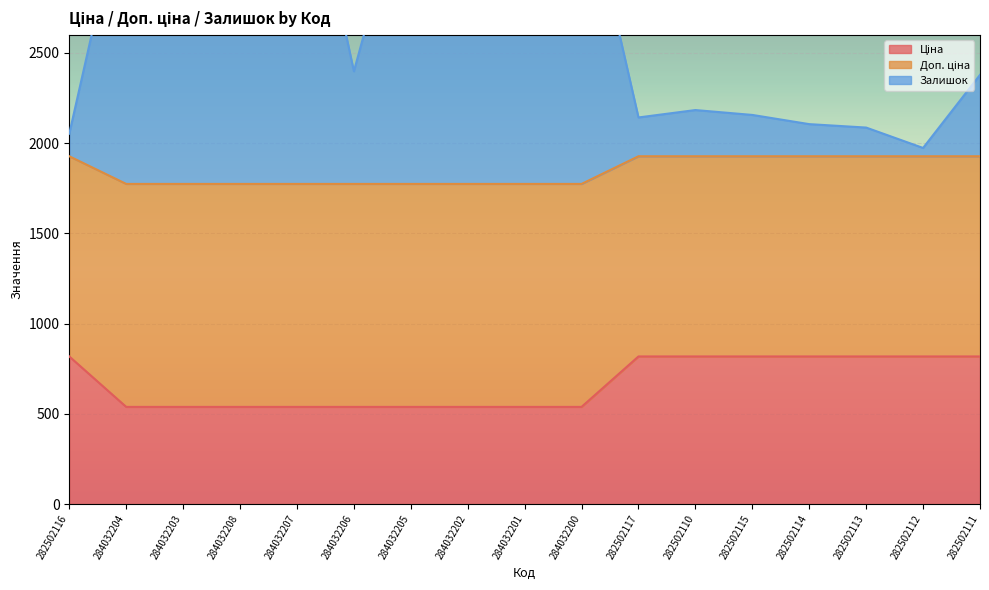

Between 284032200 and 282502113, which series saw the biggest shift?

Залишок